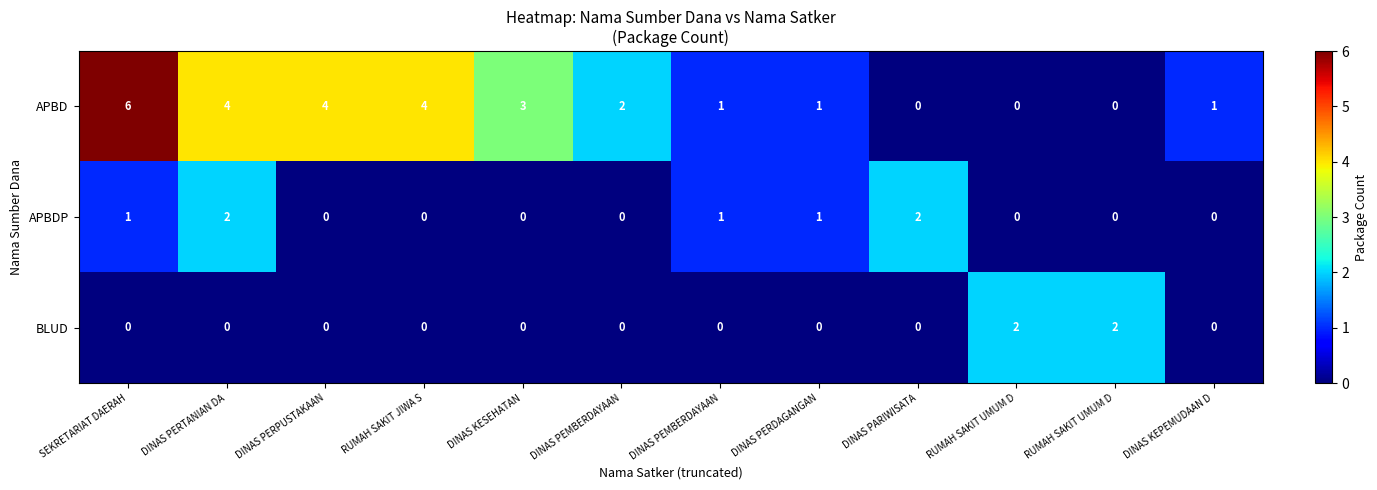

Which series has the widest spread of values?

APBD